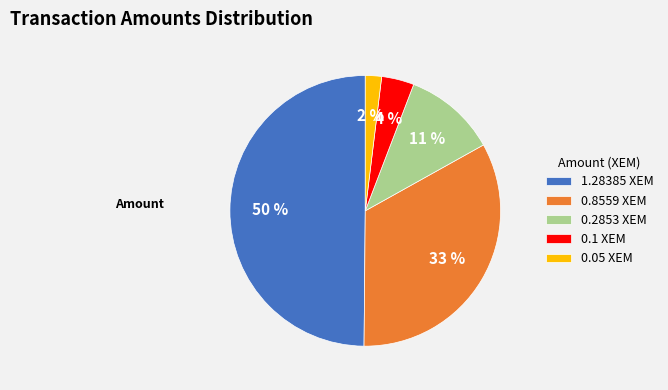

Which slice is the smallest?

0.05 XEM